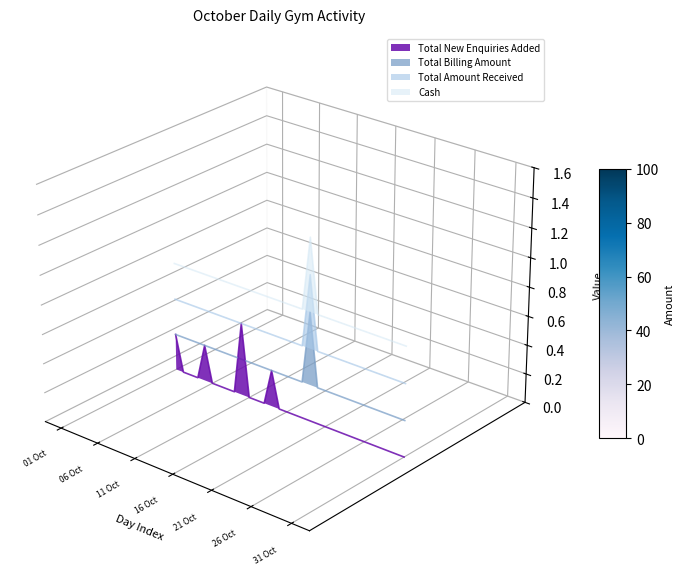

List the series in order of their overall mean, lowest first.

Total New Enquiries Added, Total Billing Amount, Total Amount Received, Cash